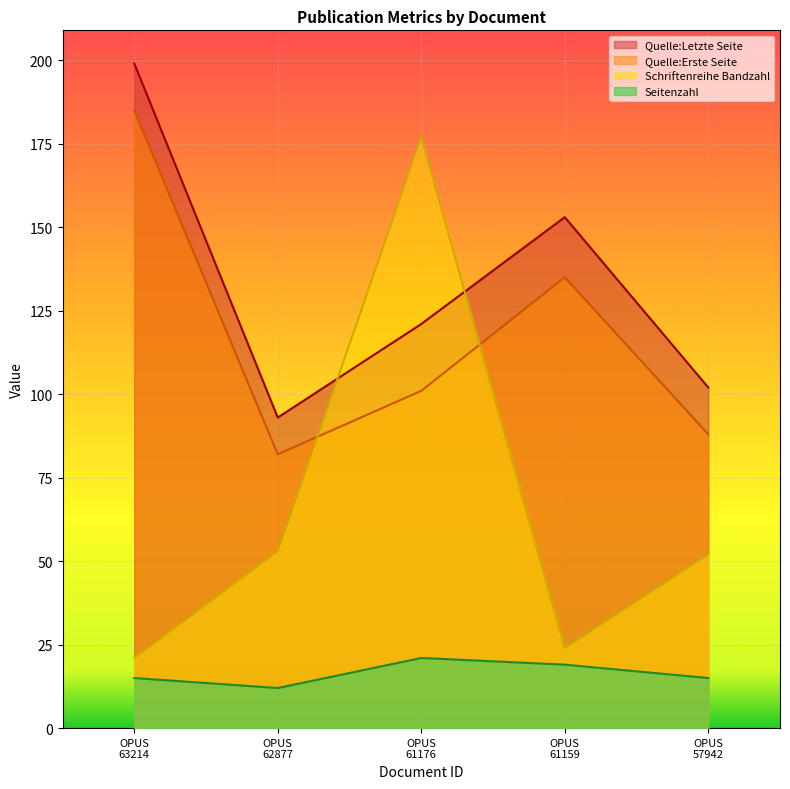

How many lines are shown in the chart?

4